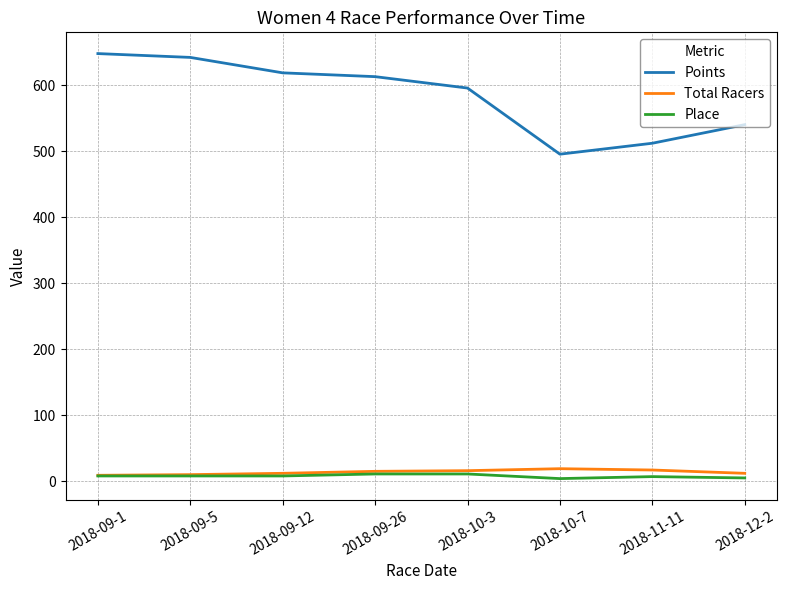

What is the sum of all Total Racers values?

110.0